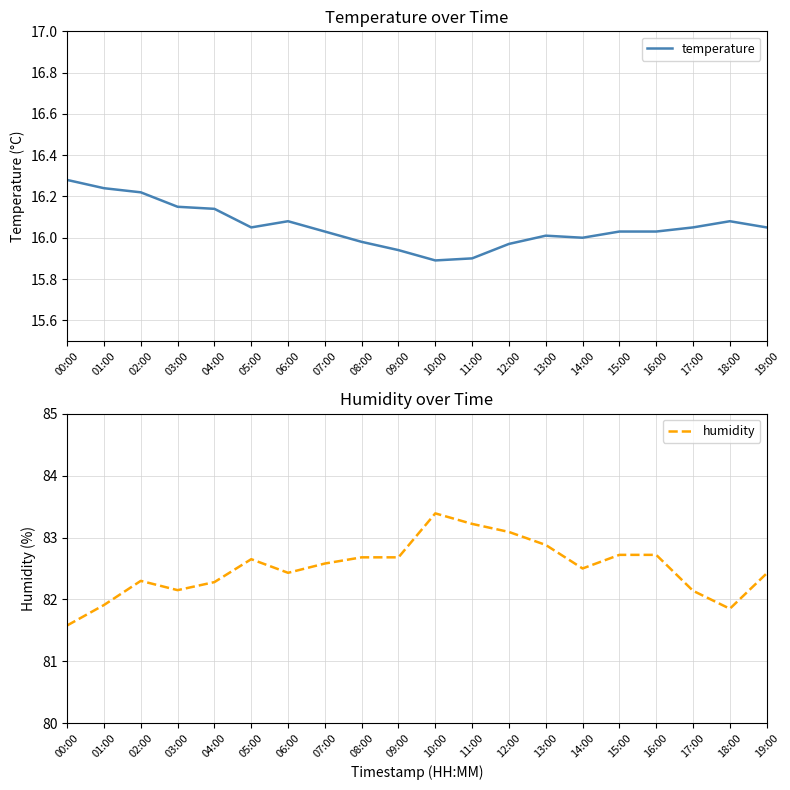

Is it true that humidity equals 129.6 at 18:00?

False